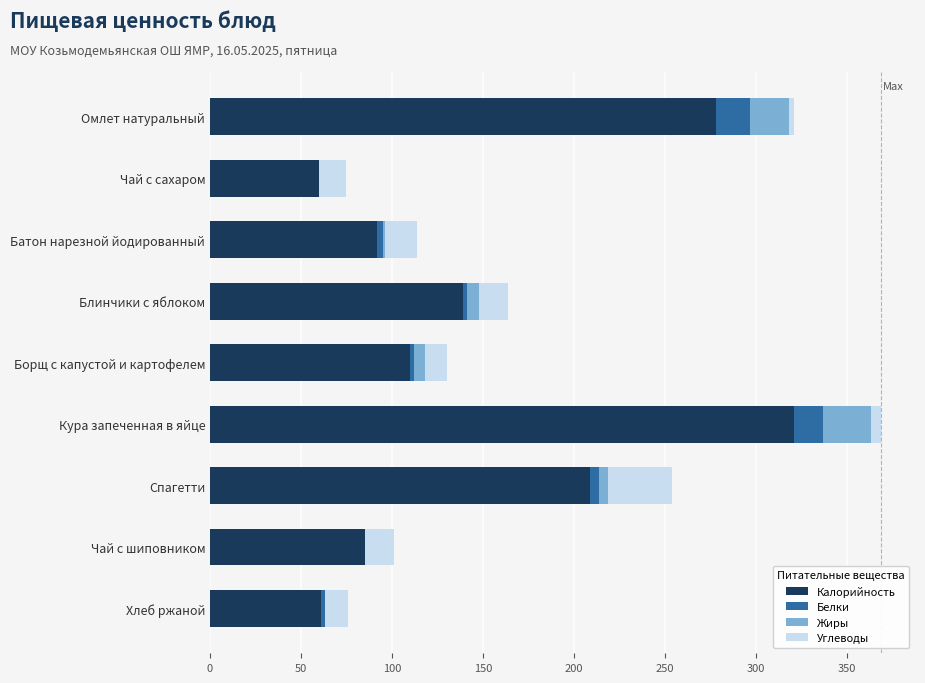

Where is Калорийность nearest to the value 190?

Спагетти